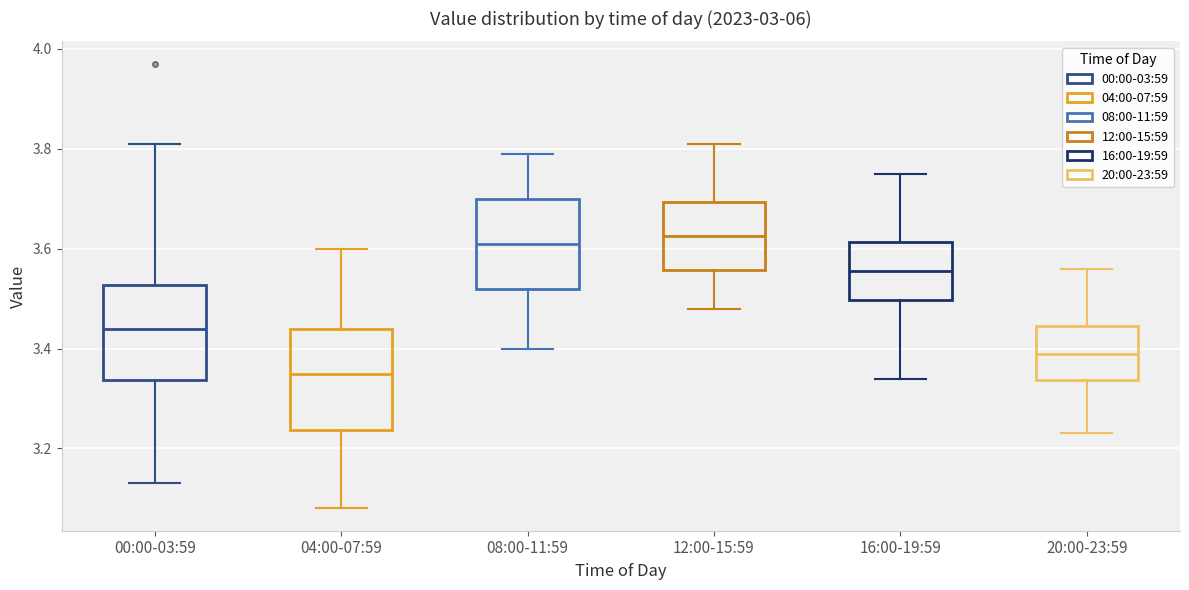

Reading left to right, read every box against the y-axis: the position of its median line, the range the box covers, and the ends of its whiskers. The values are not printed on the chart, so give them approximately, as read against the axis.

00:00-03:59: median 3.44, box 3.34 to 3.52, whiskers 3.14 to 3.82
04:00-07:59: median 3.36, box 3.24 to 3.44, whiskers 3.08 to 3.60
08:00-11:59: median 3.62, box 3.52 to 3.70, whiskers 3.40 to 3.80
12:00-15:59: median 3.62, box 3.56 to 3.70, whiskers 3.48 to 3.82
16:00-19:59: median 3.56, box 3.50 to 3.62, whiskers 3.34 to 3.76
20:00-23:59: median 3.40, box 3.34 to 3.44, whiskers 3.24 to 3.56